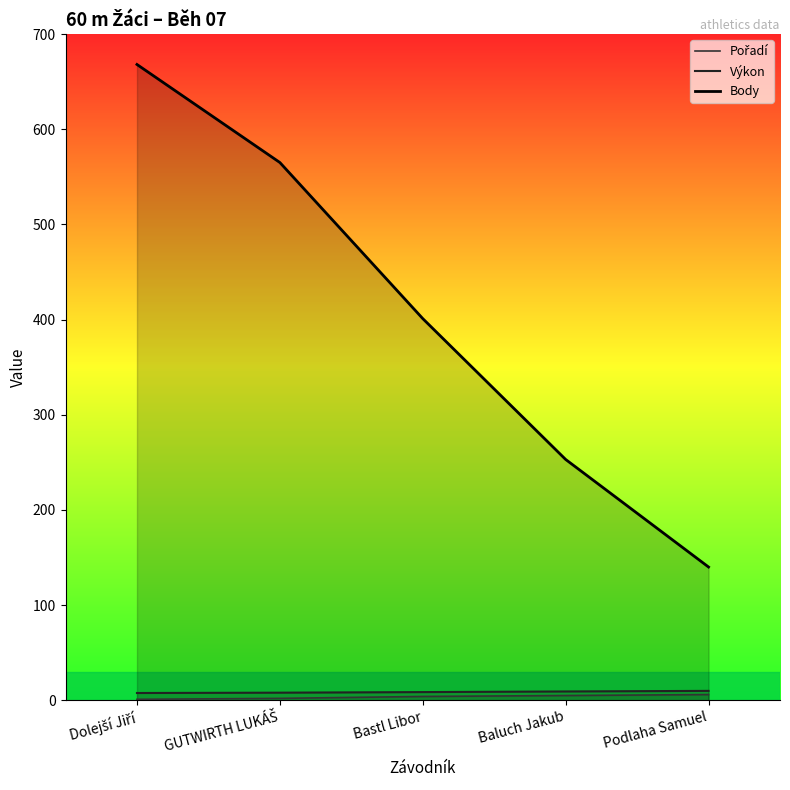

At which label is Body closest to 404?

Bastl Libor